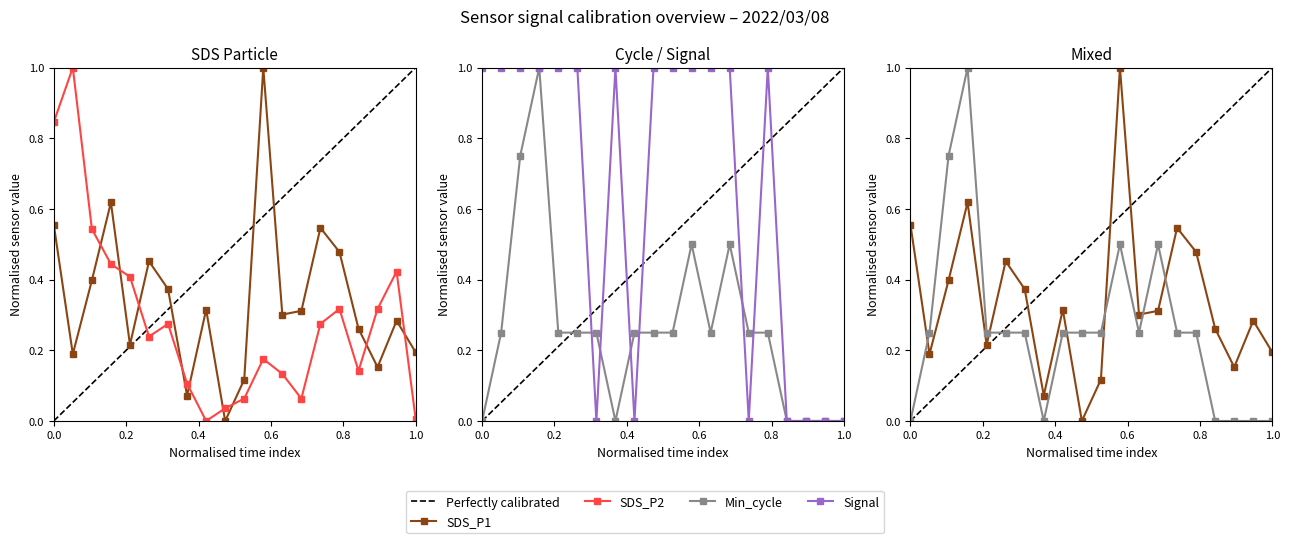

Rank the series at 00:13 from highest to lowest value.

Signal, SDS_P1, Min_cycle, SDS_P2